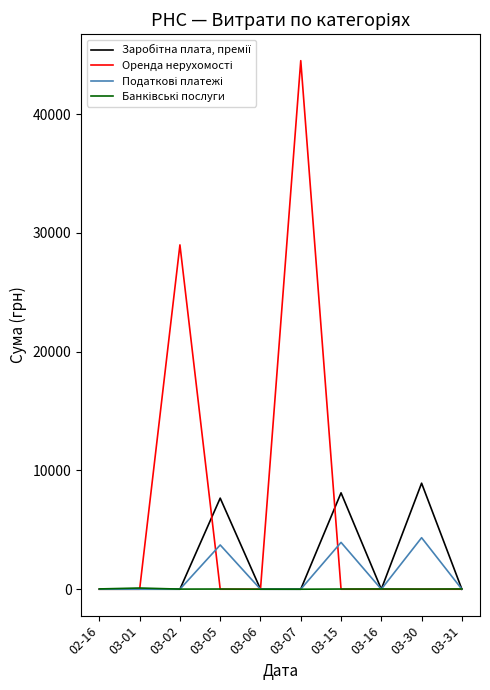

At which category is the sum across all series the highest?

03-07